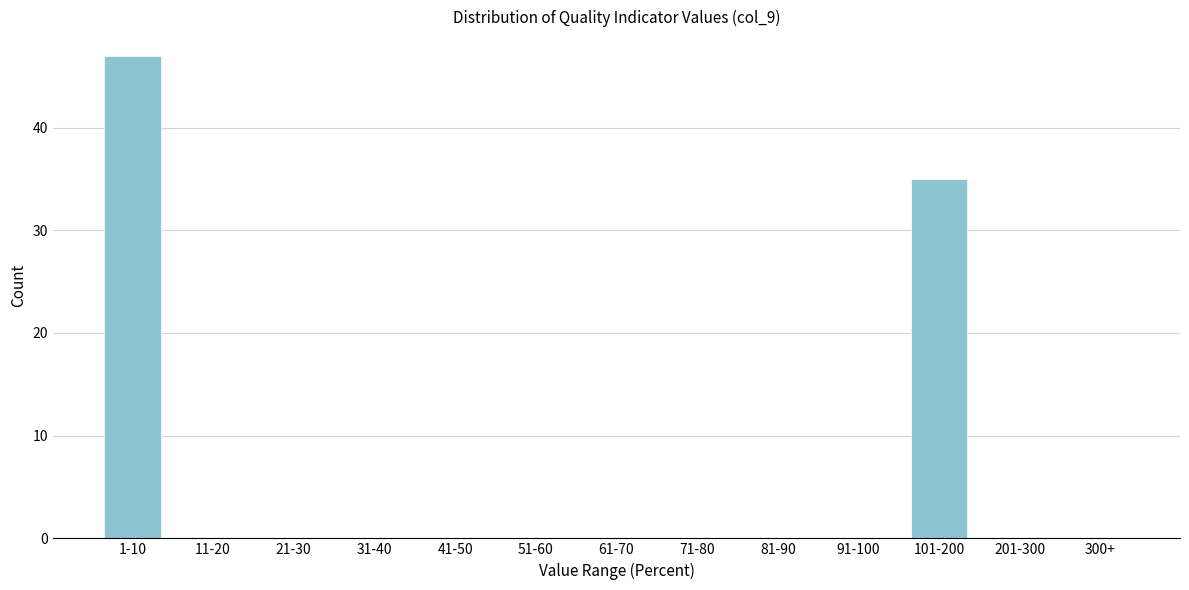

Reading left to right, what are all the values shown in this chart?

1-10=47	11-20=0	21-30=0	31-40=0	41-50=0	51-60=0	61-70=0	71-80=0	81-90=0	91-100=0	101-200=35	201-300=0	300+=0